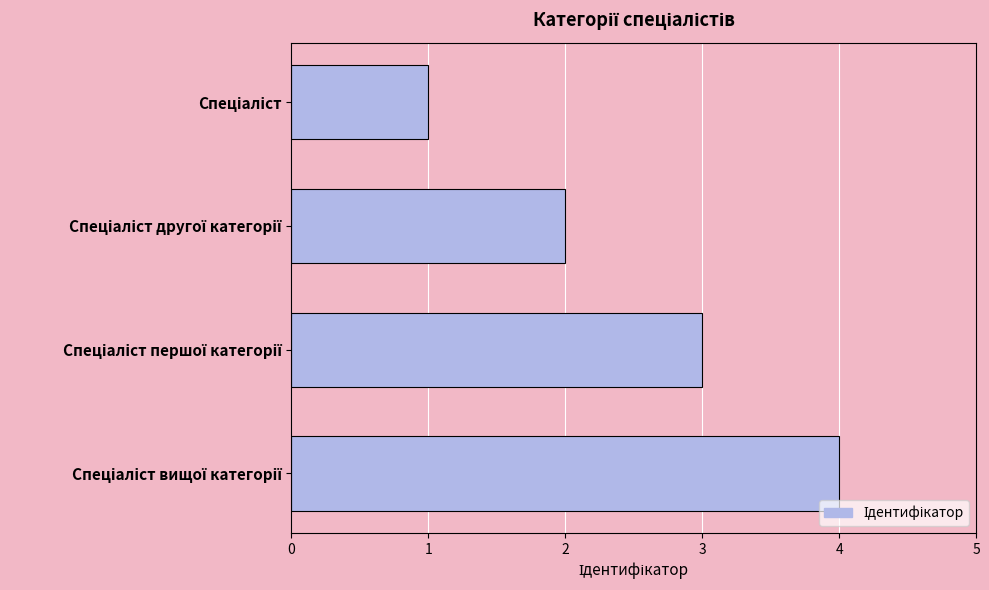

What is the sum of all values?

10